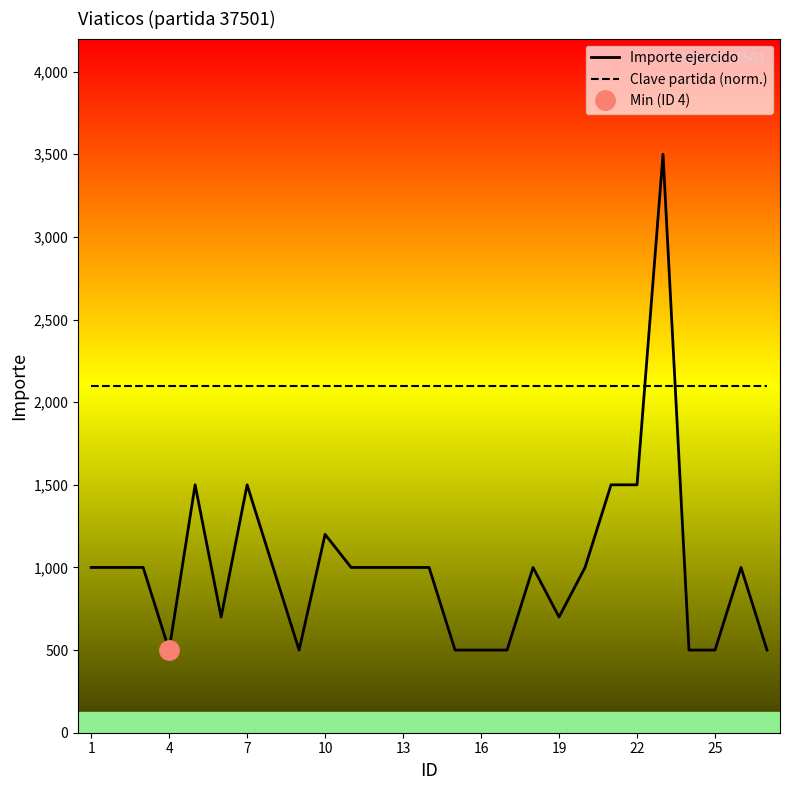

True or false: Importe ejercido has more than 1 interior local peaks.

True